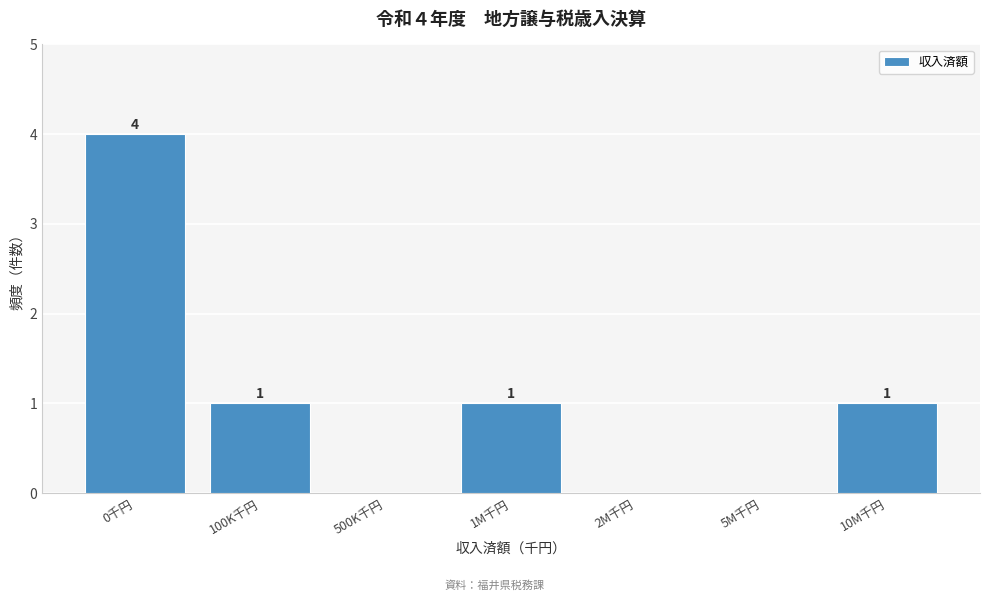

Reading left to right, transcribe all the data shown in this chart.

0千円=4	100K千円=1	500K千円=0	1M千円=1	2M千円=0	5M千円=0	10M千円=1